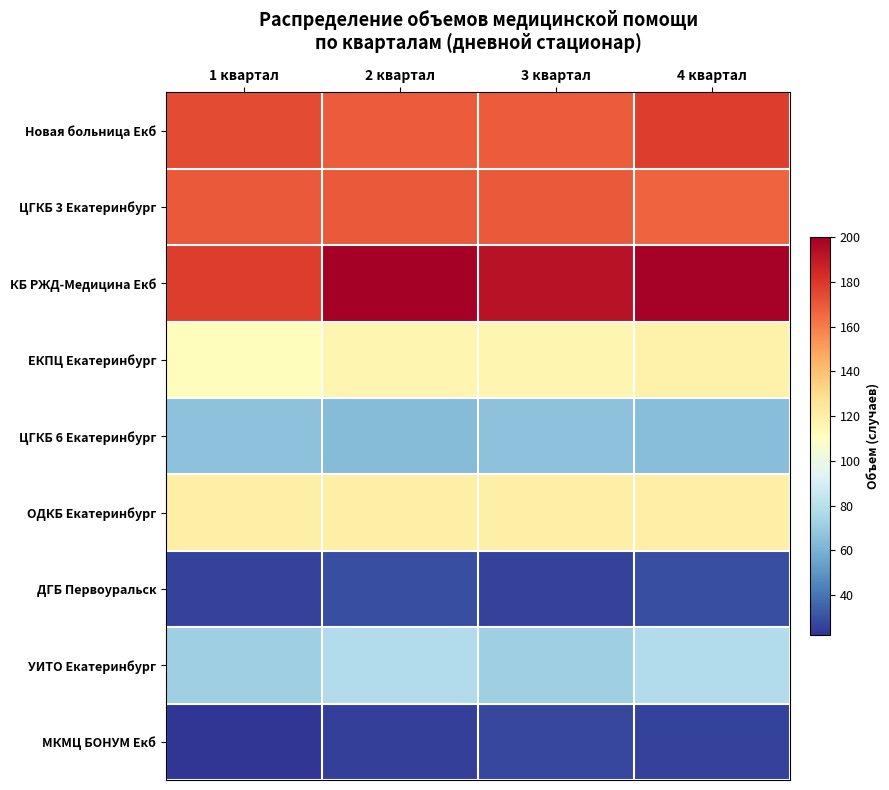

Which series has the largest range (max minus min)?

КБ РЖД-Медицина Екб